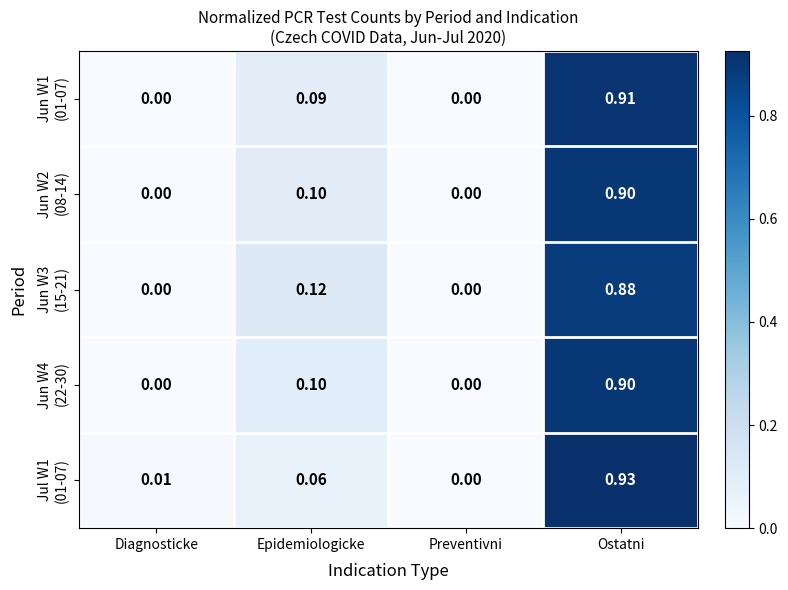

At which category is the sum across all series the highest?

Ostatni